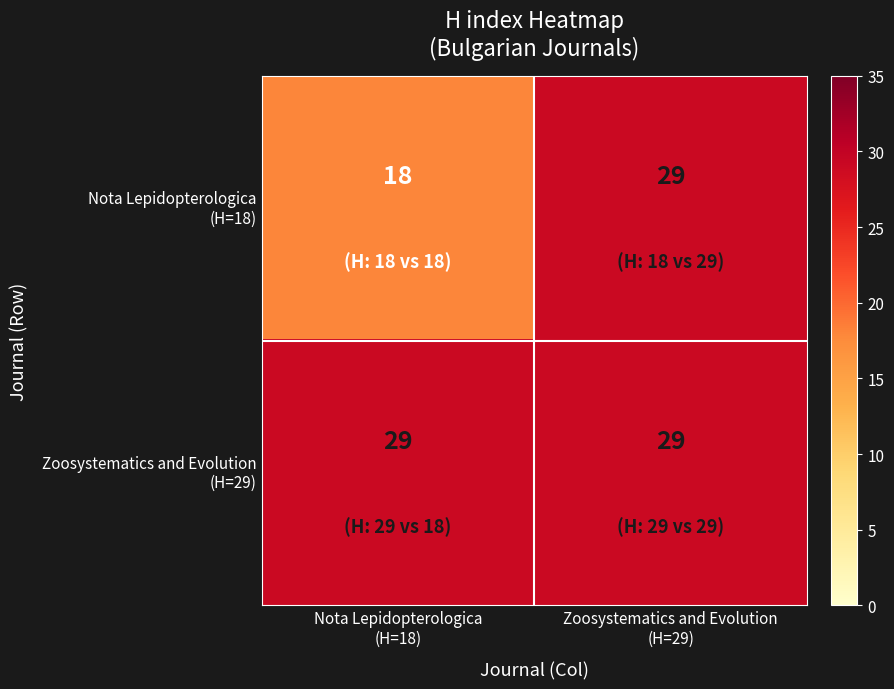

What is the greatest value displayed?

29